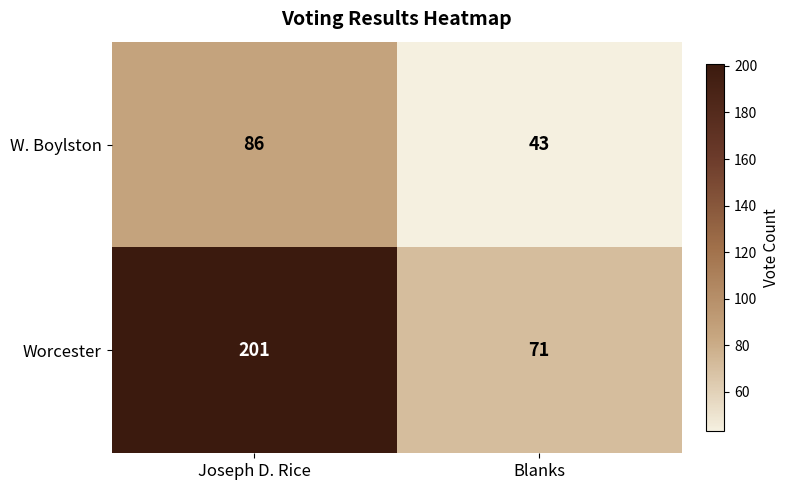

How many data points does each series have?

2